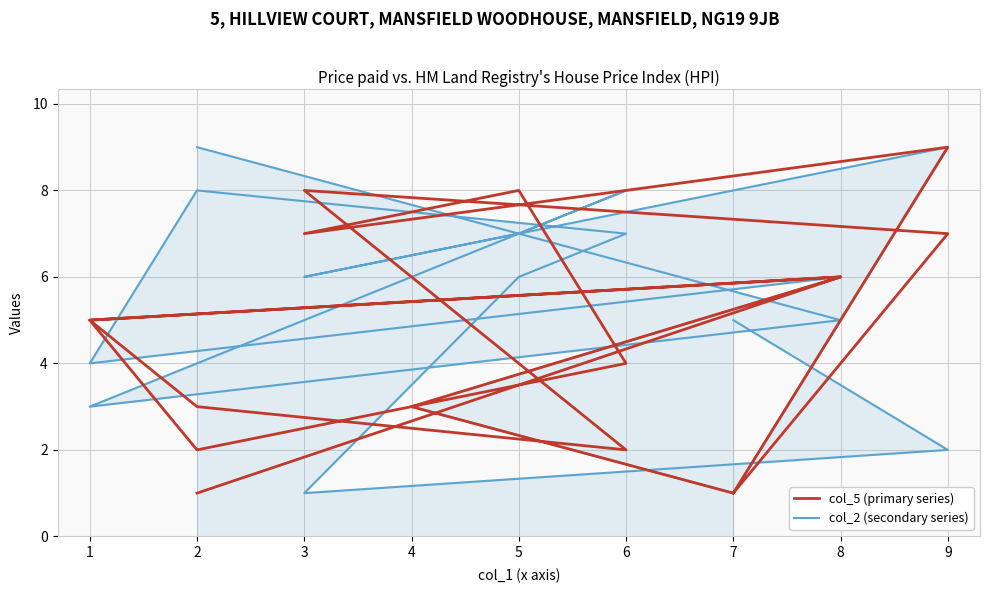

What is the sum of all col_2 (secondary series) values?

94